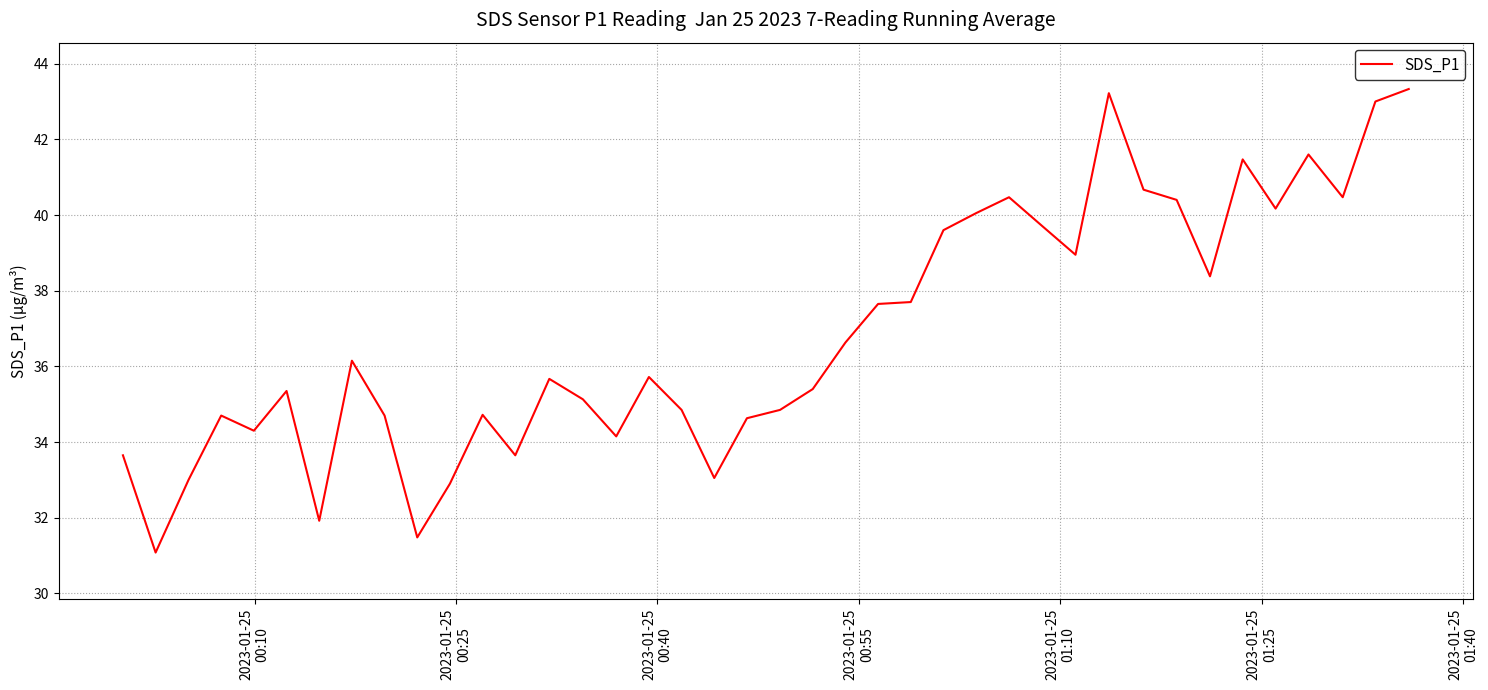

What is the sum of all values?

1474.5